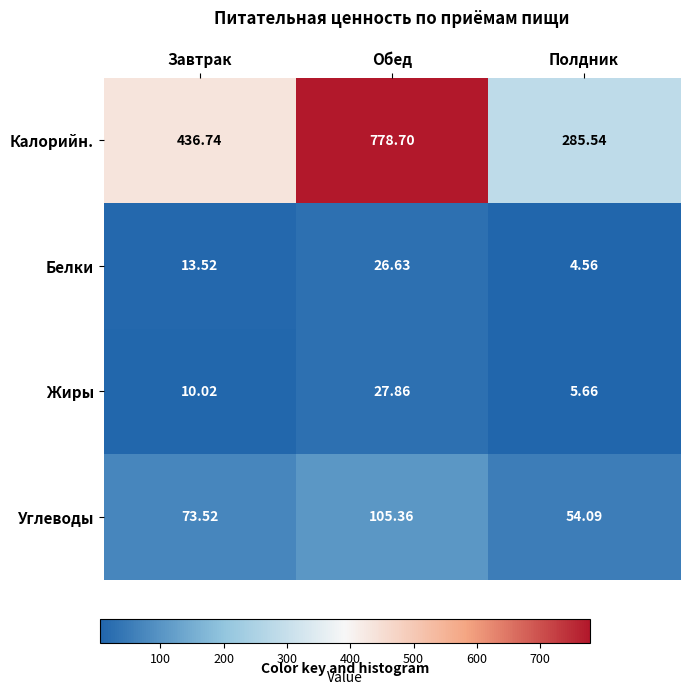

What is the spread (max minus min) of values at Полдник?

281.0